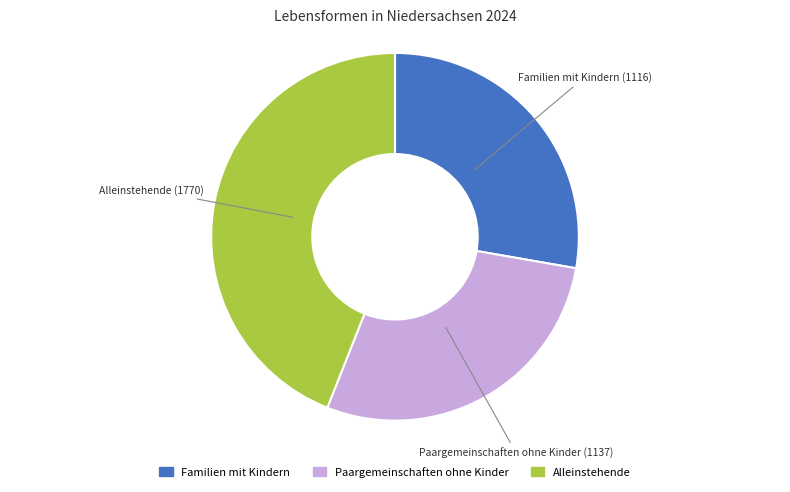

How many segments does this pie chart have?

3